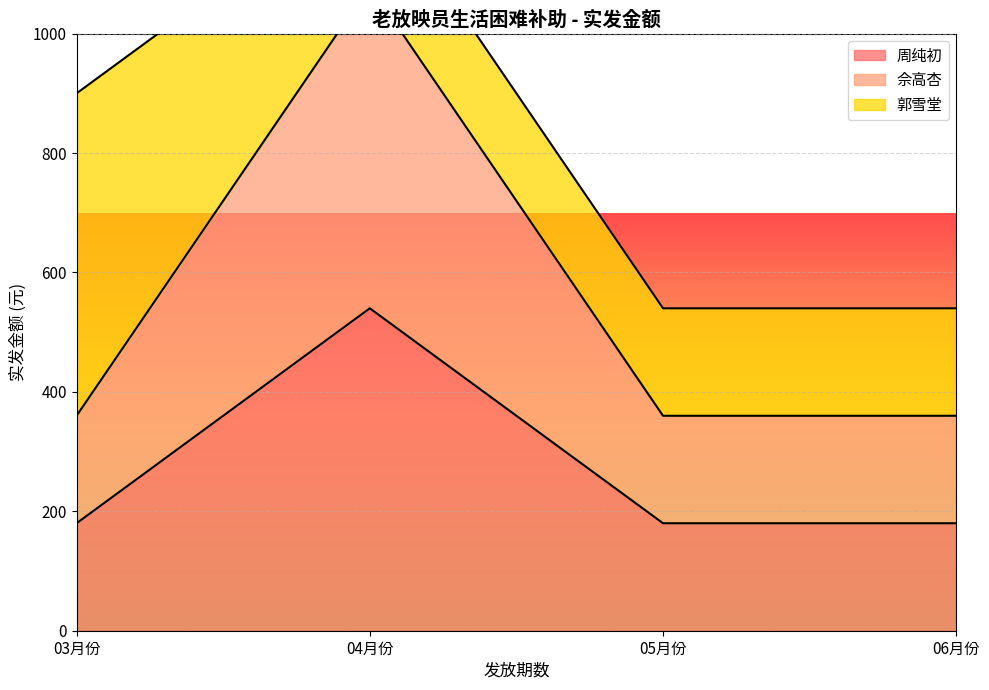

What is the minimum value for 周纯初?

180